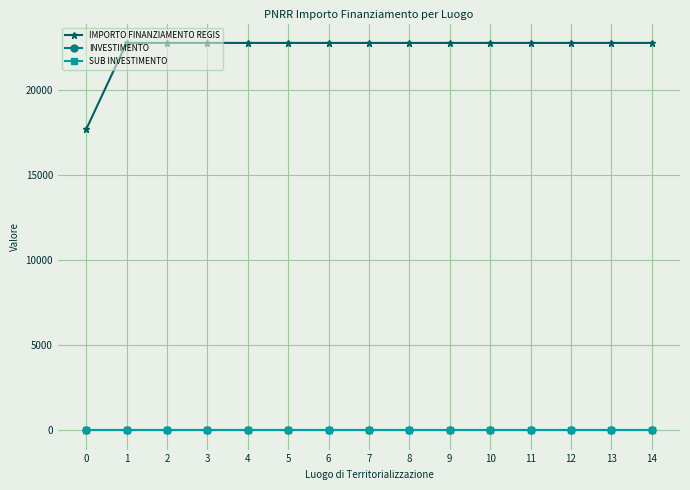

True or false: INVESTIMENTO and IMPORTO FINANZIAMENTO REGIS intersect in this chart.

False